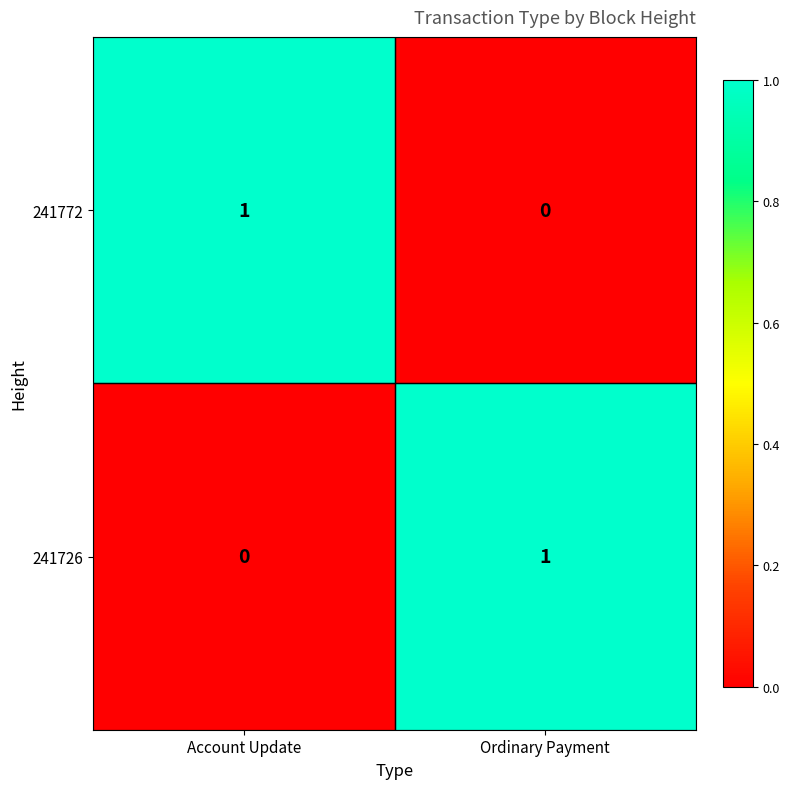

At which label does 241726 reach its peak?

Ordinary Payment